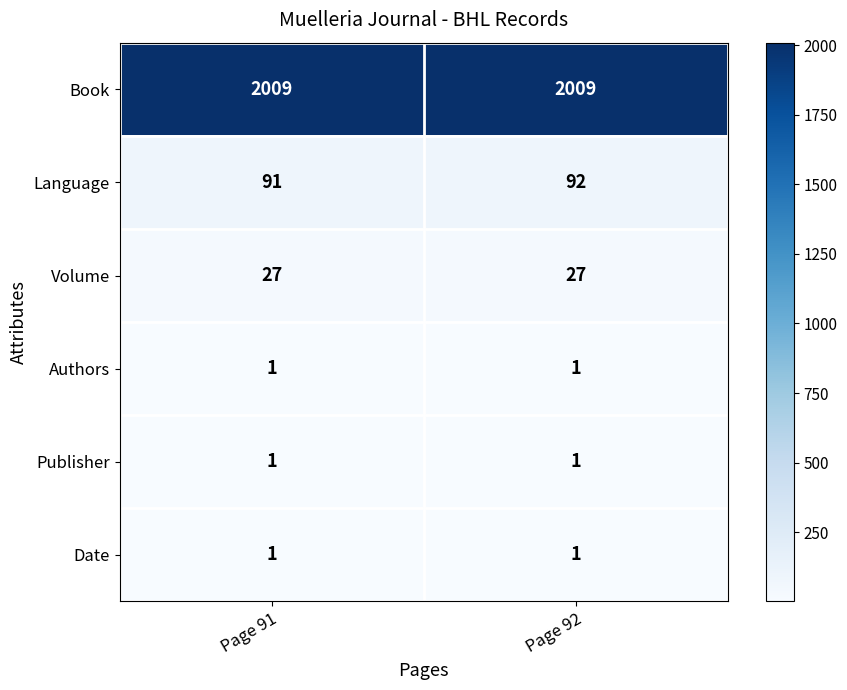

What is the approximate value of Book at Page 92?

2009